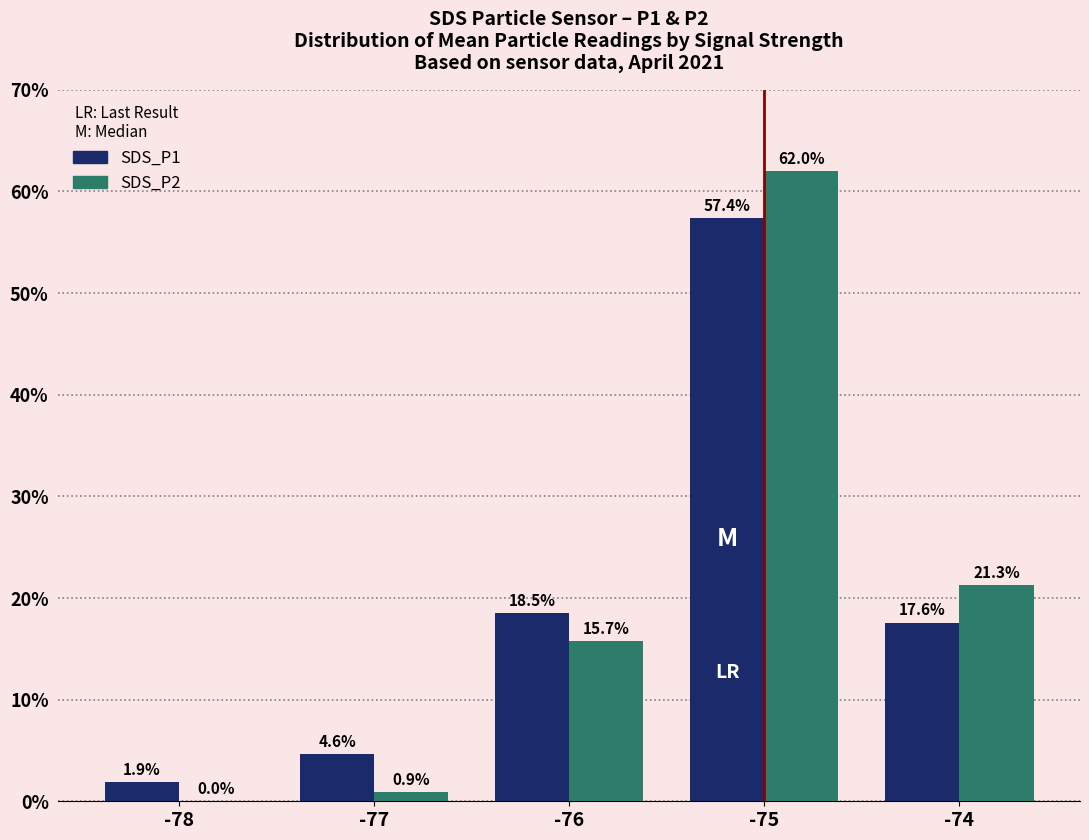

At which category is the sum across all series the highest?

-75